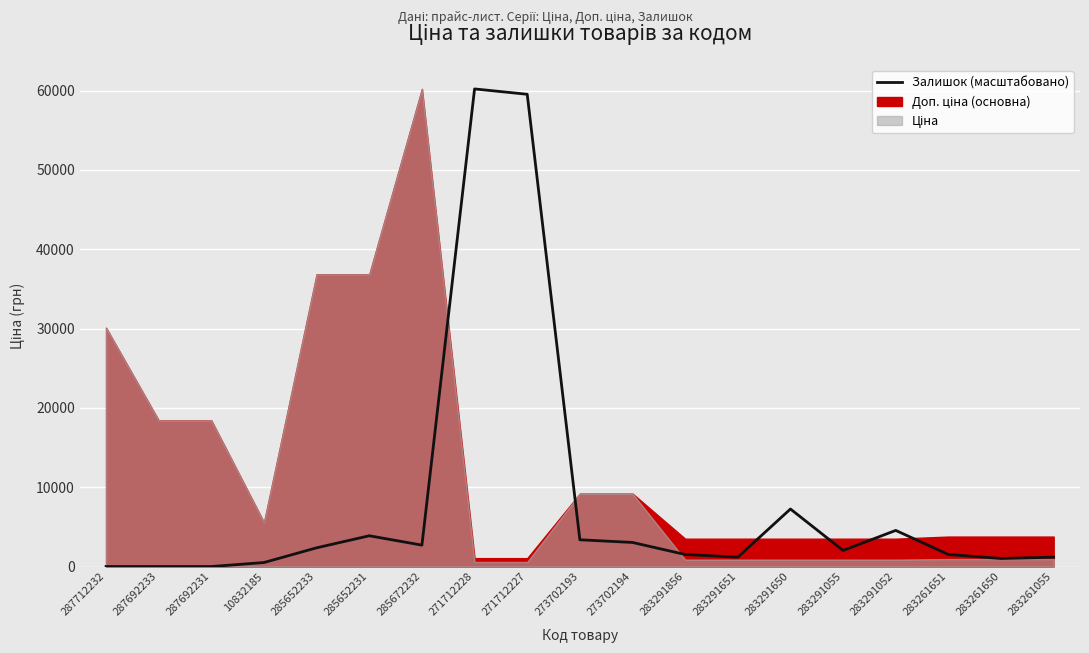

Where does the data first go above 2023?

285652233